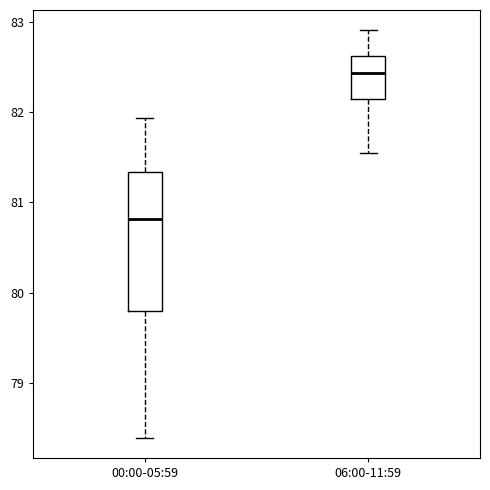

Reading left to right, read every box against the y-axis: the position of its median line, the range the box covers, and the ends of its whiskers. The values are not printed on the chart, so give them approximately, as read against the axis.

00:00-05:59: median 80.8, box 79.8 to 81.3, whiskers 78.4 to 81.9
06:00-11:59: median 82.4, box 82.1 to 82.6, whiskers 81.6 to 82.9